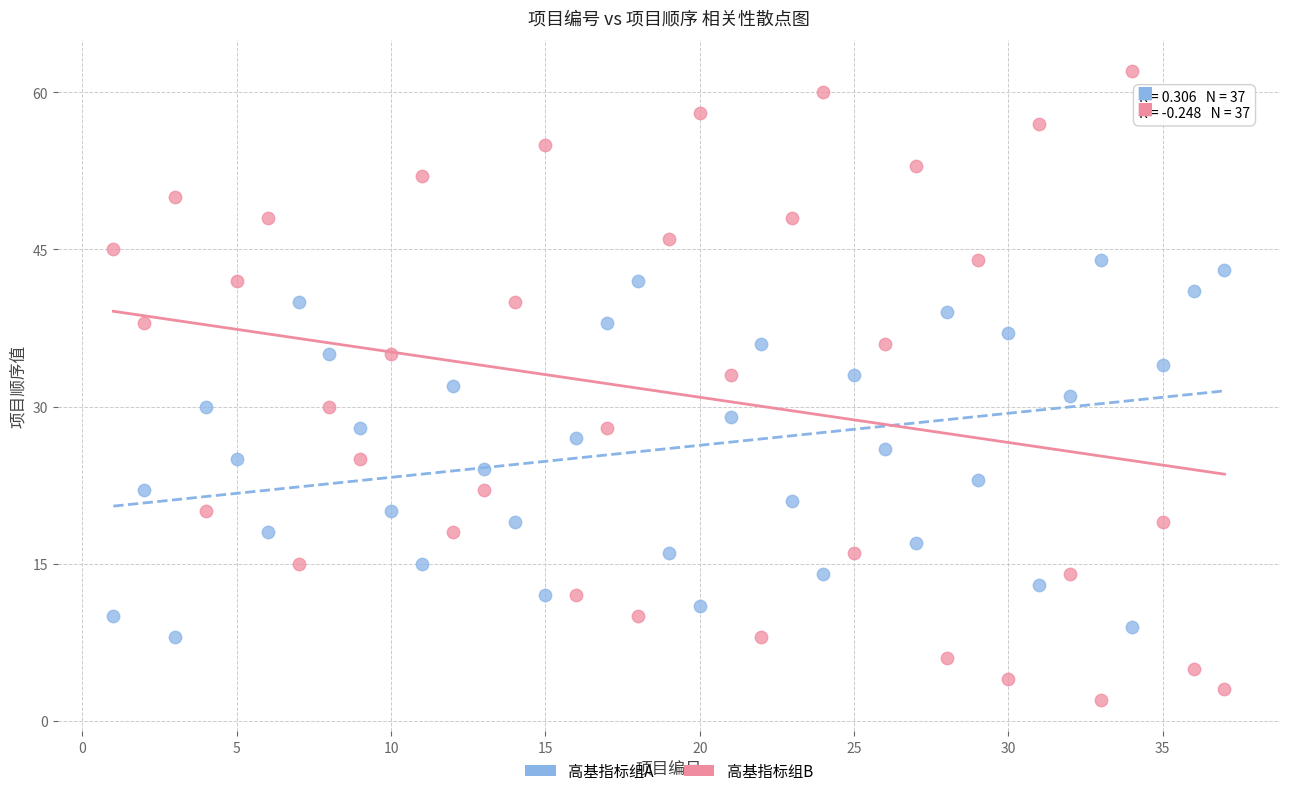

Which series contains the highest Y value?

高基指标组B